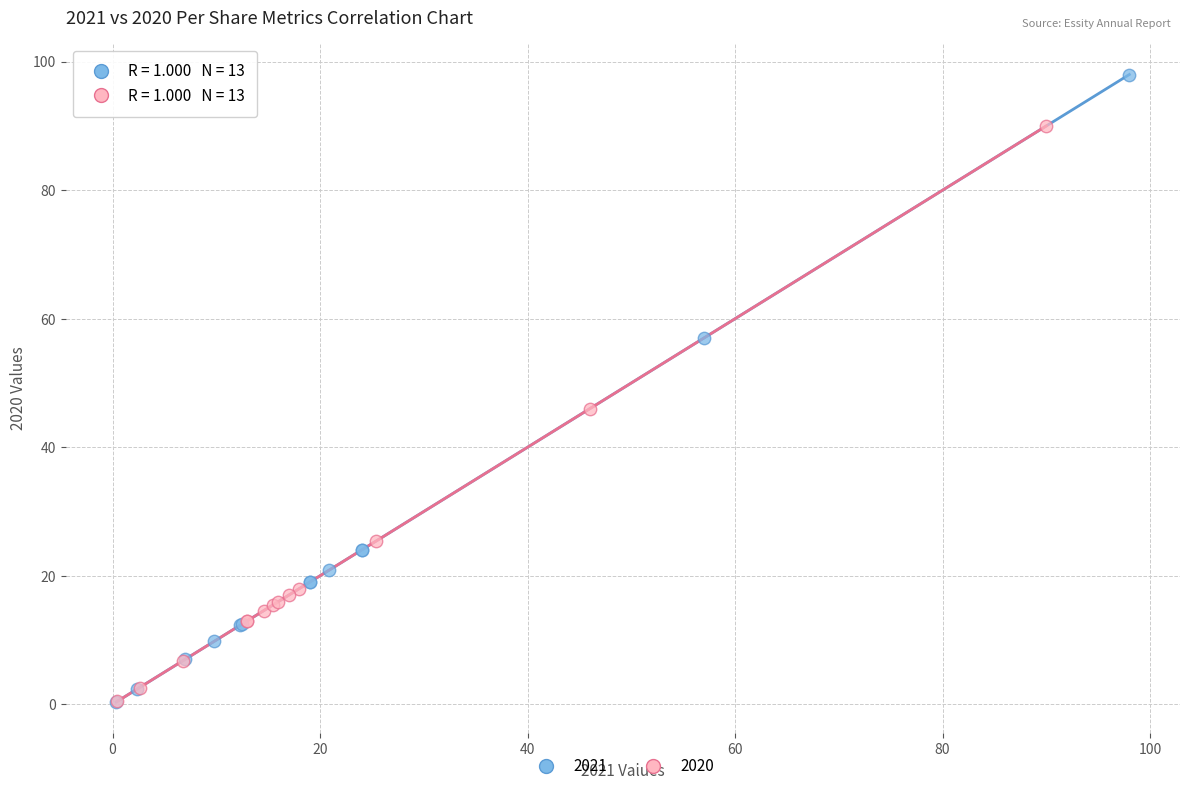

Which series has the widest spread of Y values?

2021